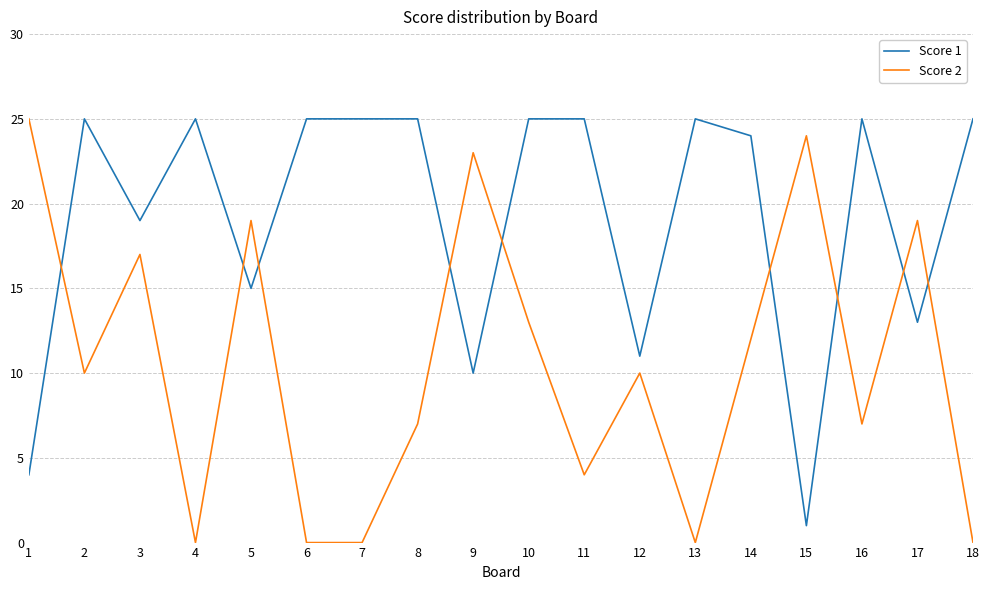

What is the minimum value for Score 1?

1